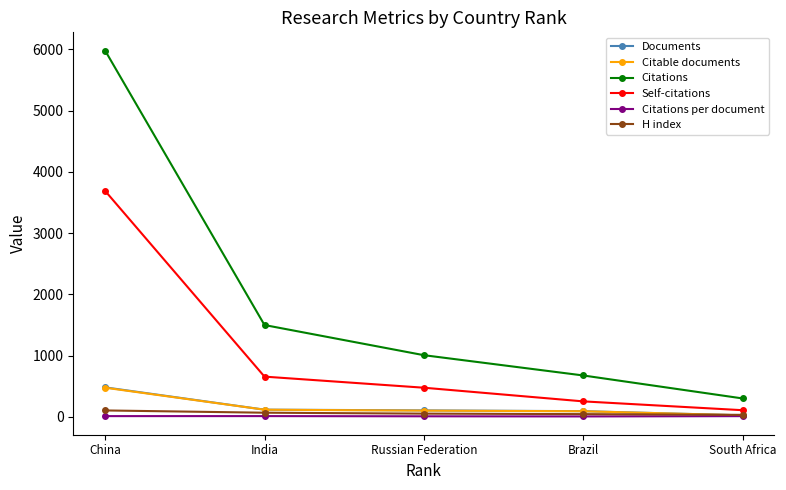

True or false: Self-citations and Documents cross at least once.

False